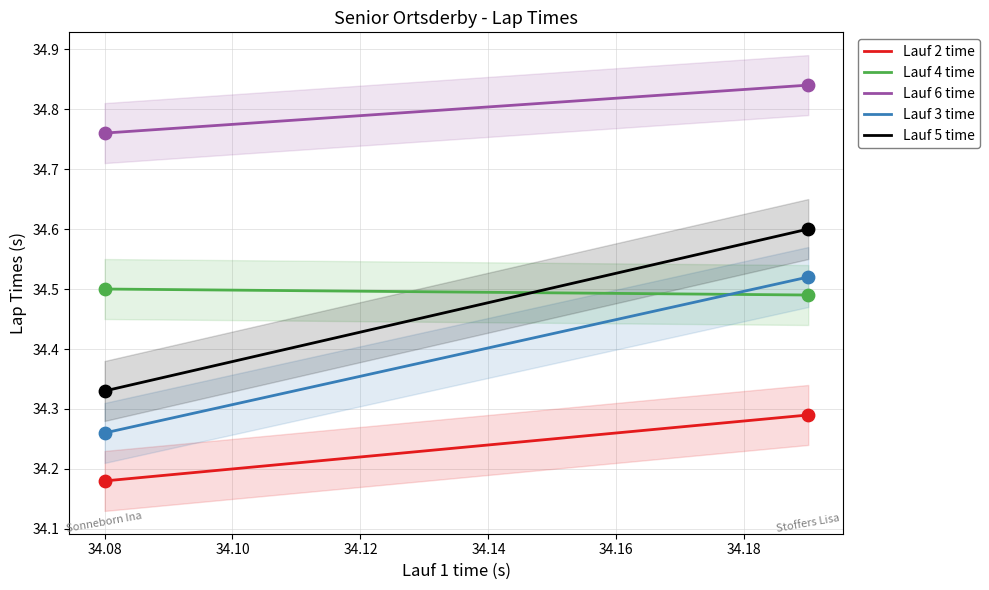

Which series has the widest spread of Y values?

Lauf 5 time